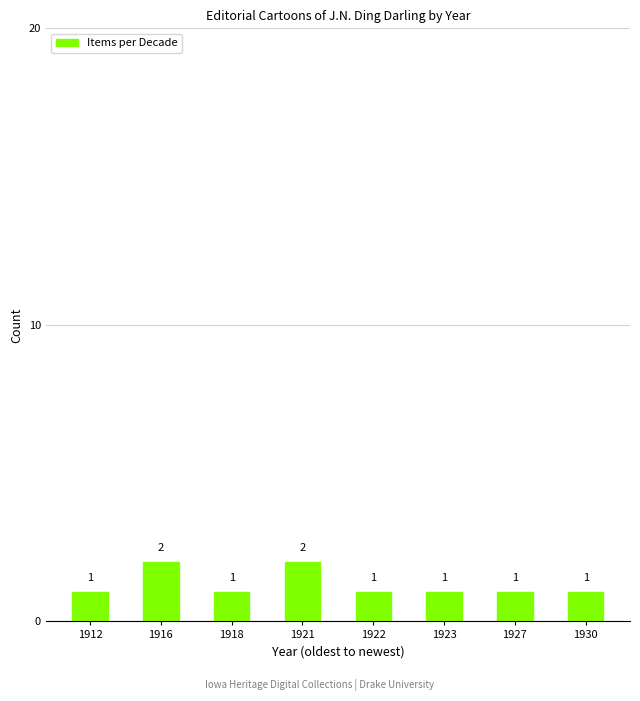

Reading right to left, what are all the values shown in this chart?

1930=1	1927=1	1923=1	1922=1	1921=2	1918=1	1916=2	1912=1